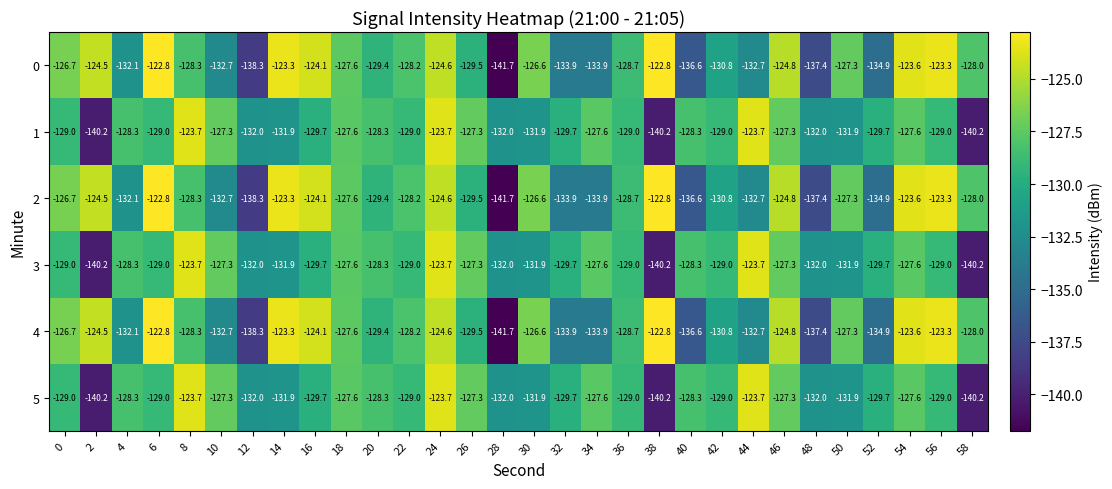

What is the sum of the 1 values at 16 and 18?

-257.3